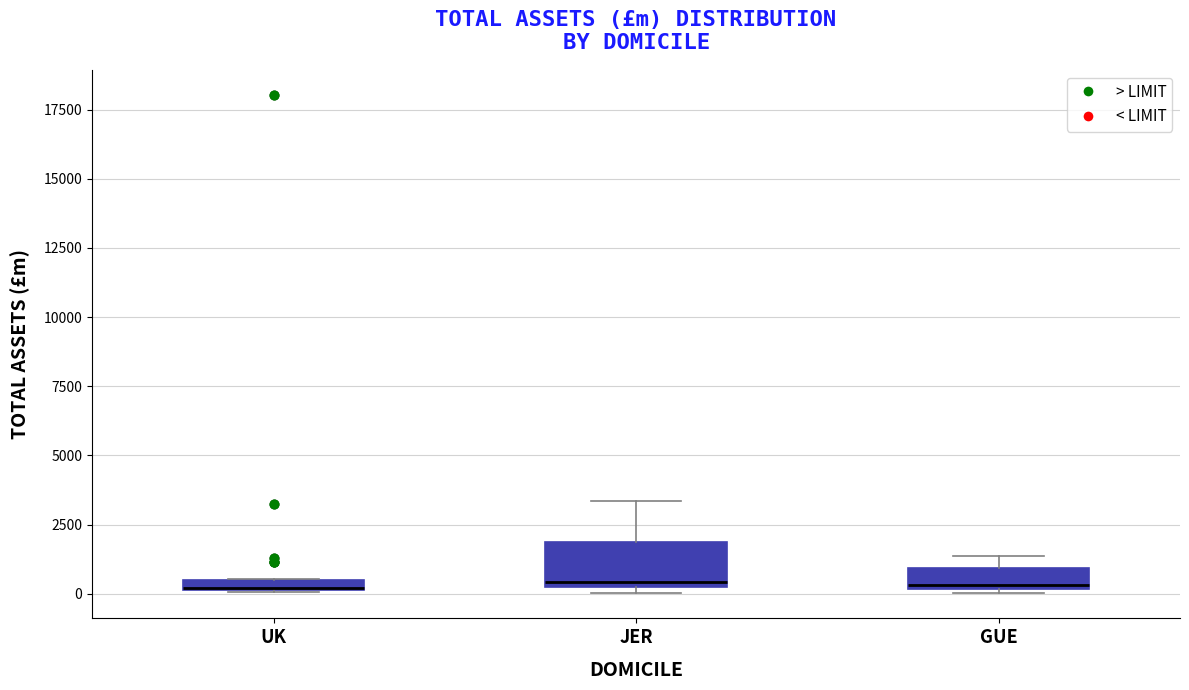

Where is the upper edge of the box for UK on the y-axis? The values are not printed on the chart, so give them approximately, as read against the axis.

500